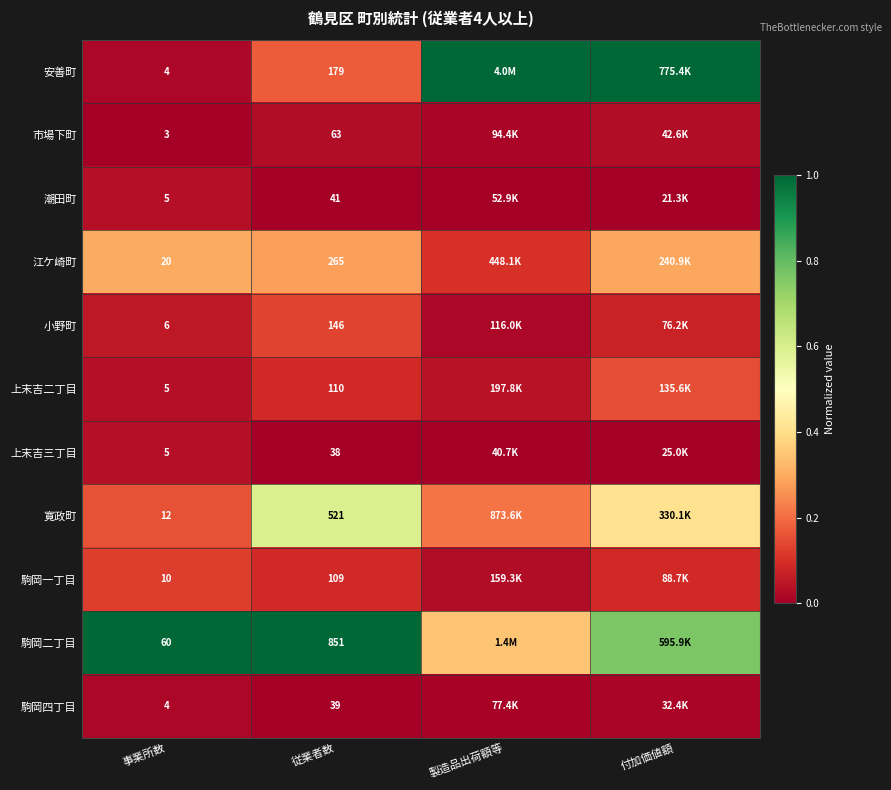

Is it true that 駒岡一丁目 equals 0.1 at 従業者数?

False